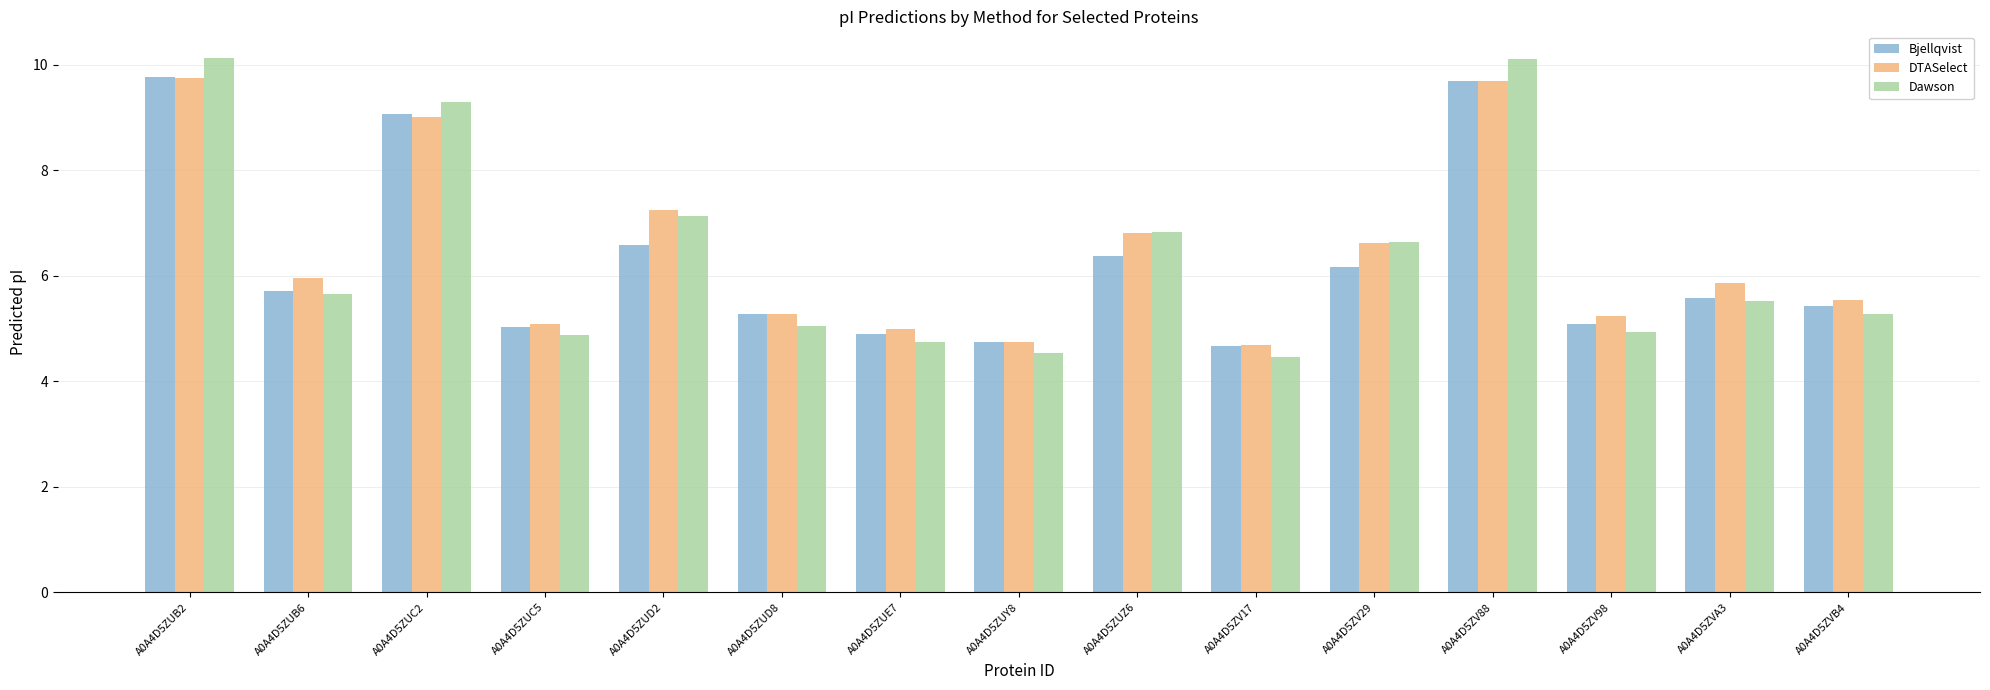

What is the spread (max minus min) of values at A0A4D5ZUZ6?

0.4